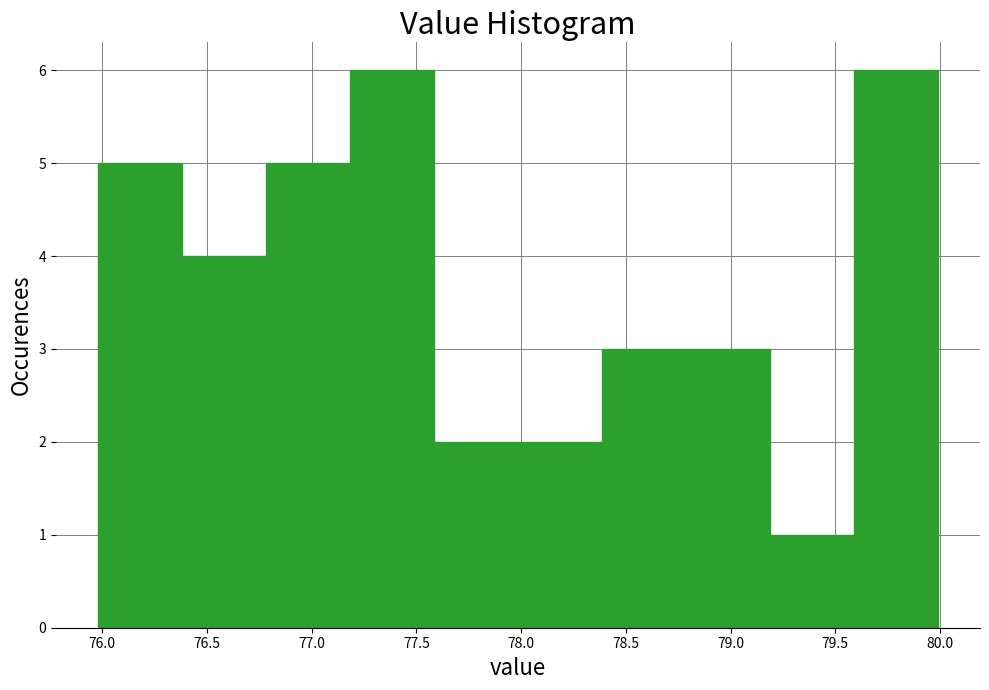

What is the height of the bar covering 76.0 to 76.4 on the x-axis? Neither the bar edges nor the heights are printed on the chart, so give them approximately, as read against the axes.

5